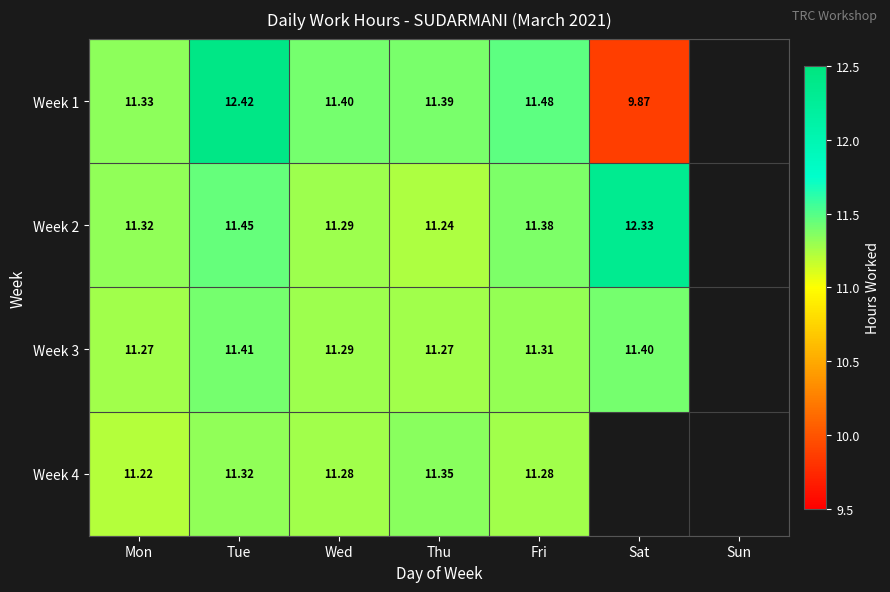

Is it true that Week 1 equals 17.8 at Wed?

False